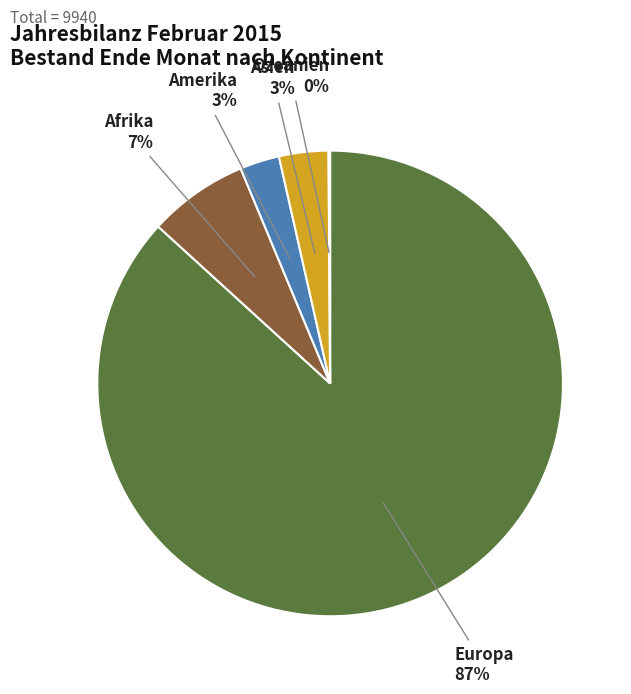

The Amerika slice represents 17% of the pie. True or false?

False